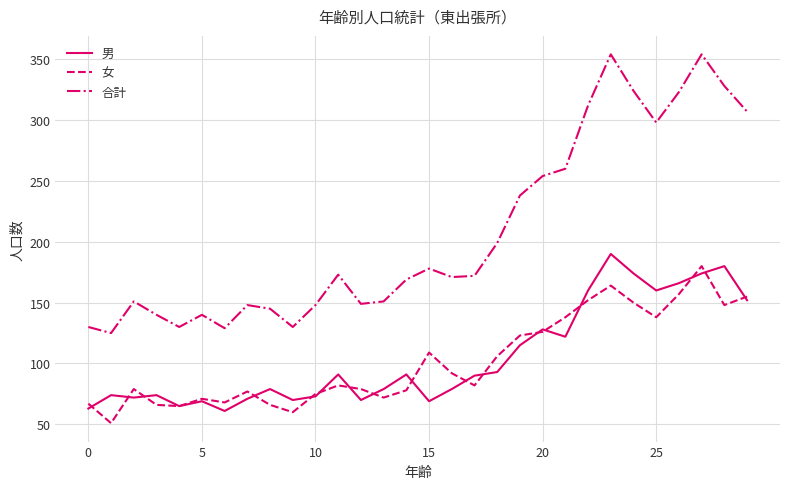

True or false: 男 and 合計 cross at least once.

False